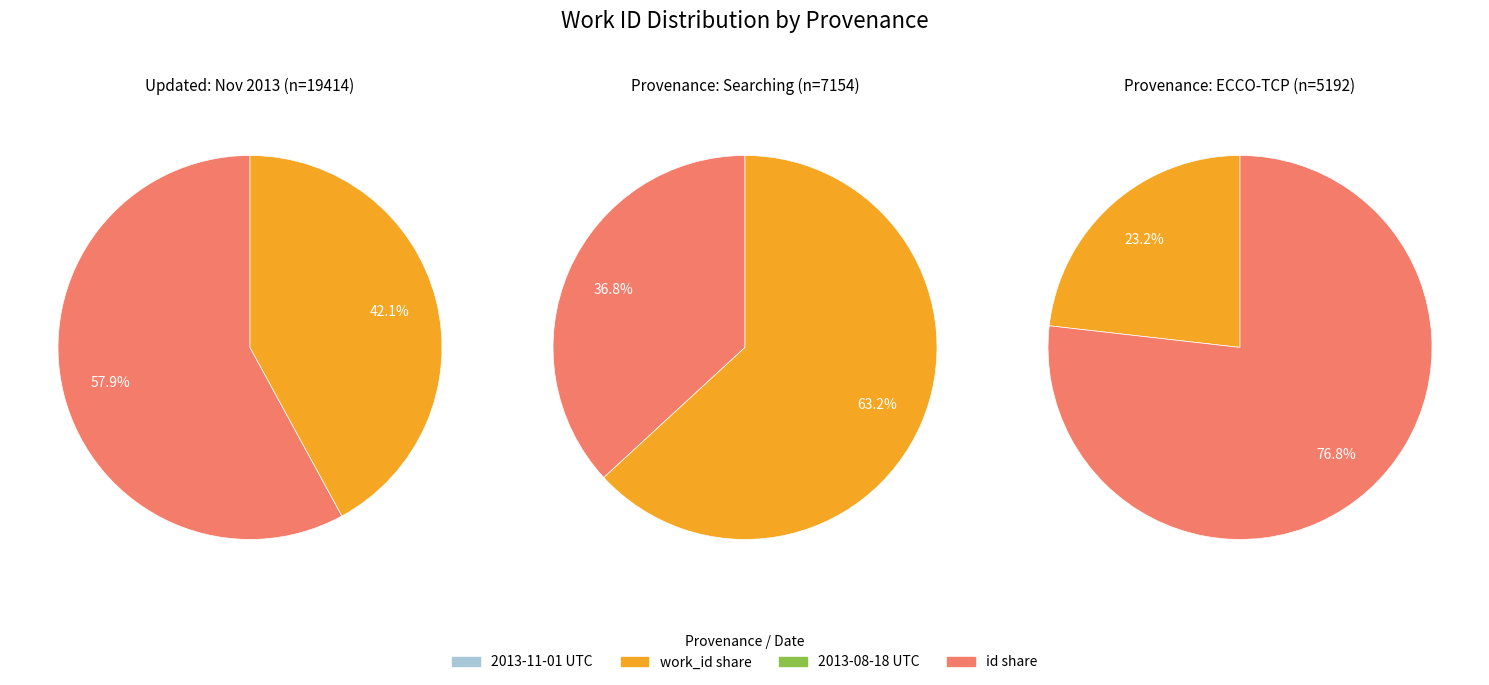

Is it true that 1 is 39% of the pie?

False